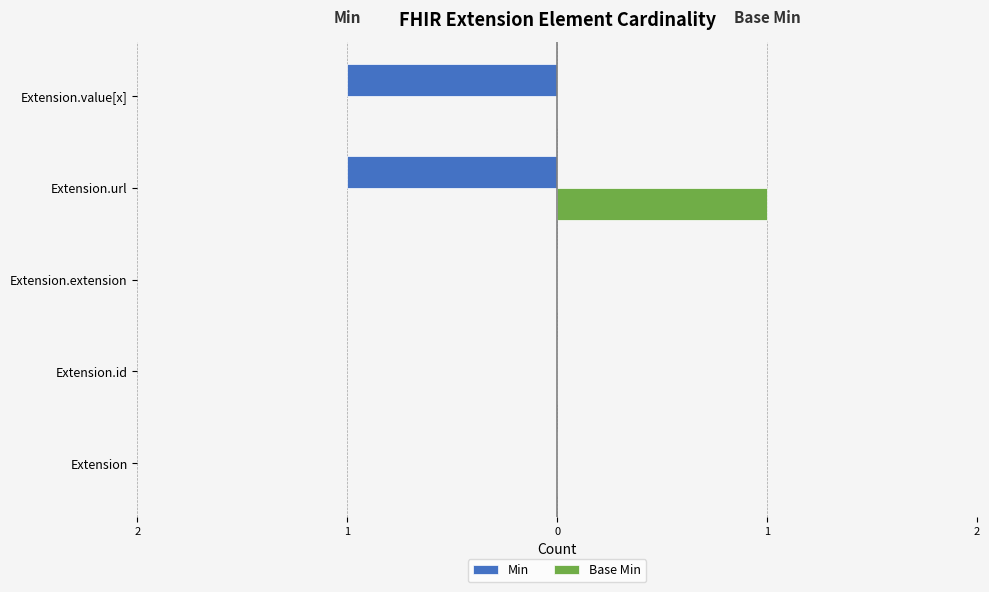

What are all the series names shown in the legend?

Min, Base Min